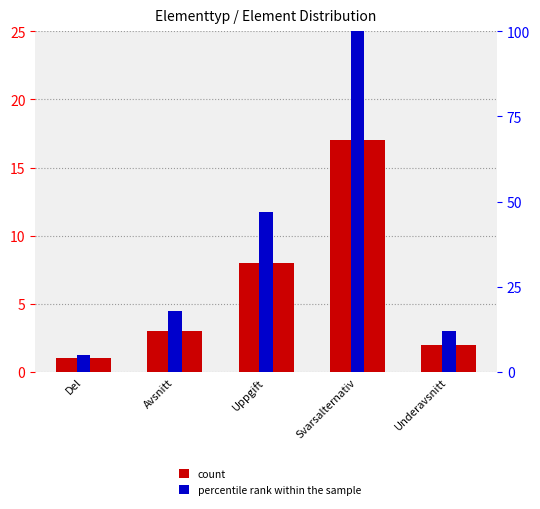

Reading left to right, list all the values displayed in this chart.

count: Del=1	Avsnitt=3	Uppgift=8	Svarsalternativ=17	Underavsnitt=2
percentile rank within the sample: Del=5	Avsnitt=18	Uppgift=47	Svarsalternativ=100	Underavsnitt=12